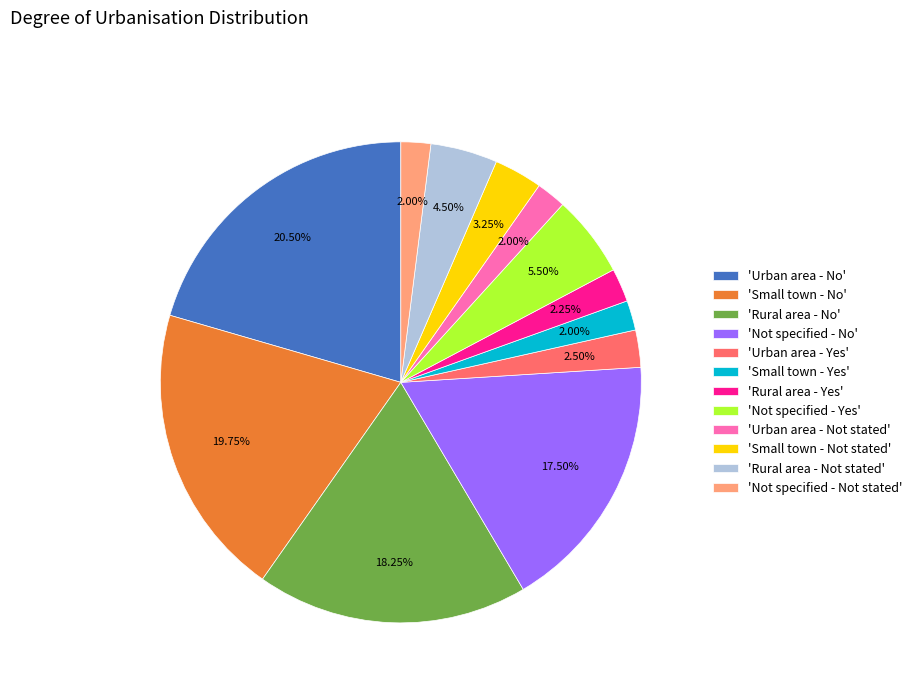

Combined, do 'Small town - Not stated' and 'Urban area - Yes' account for over 50%?

No